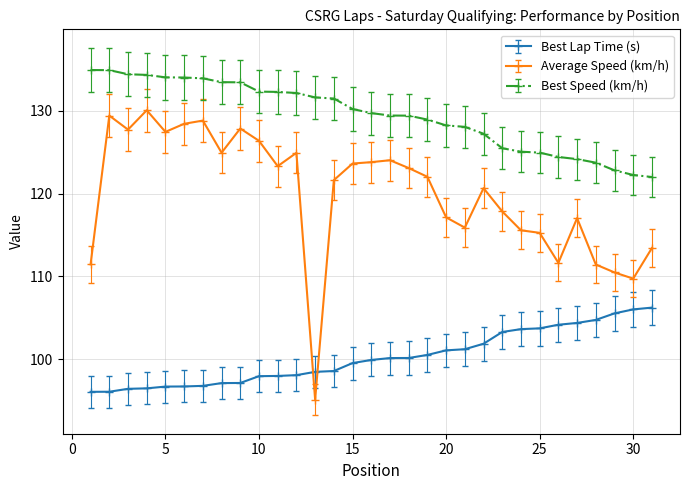

What is the greatest value displayed?

135.0